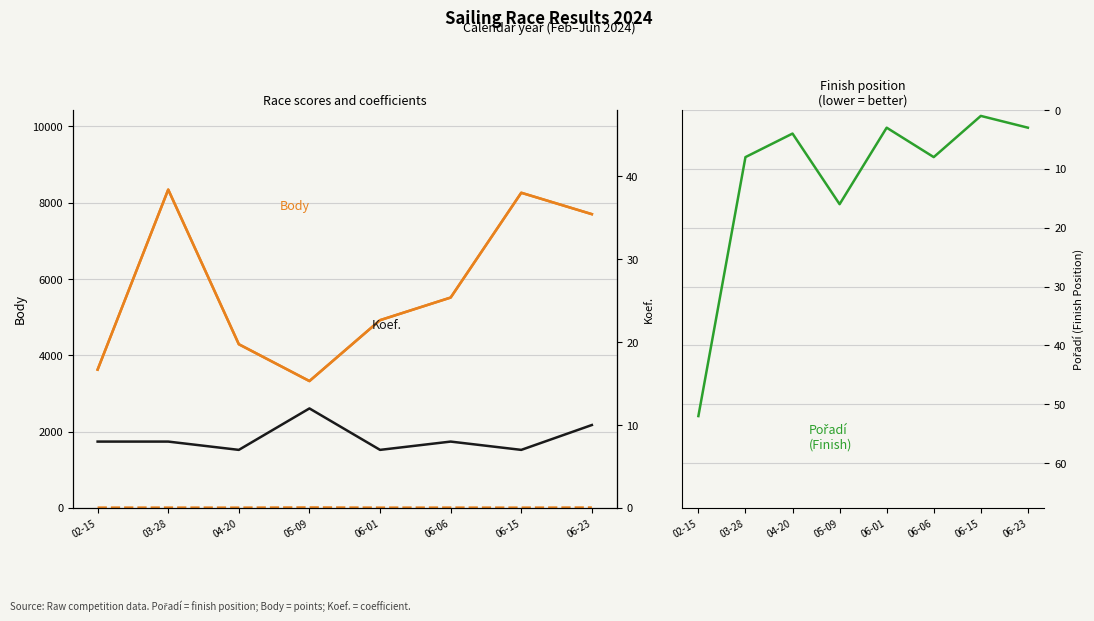

Which category has the lowest value in the Body series?

05-09